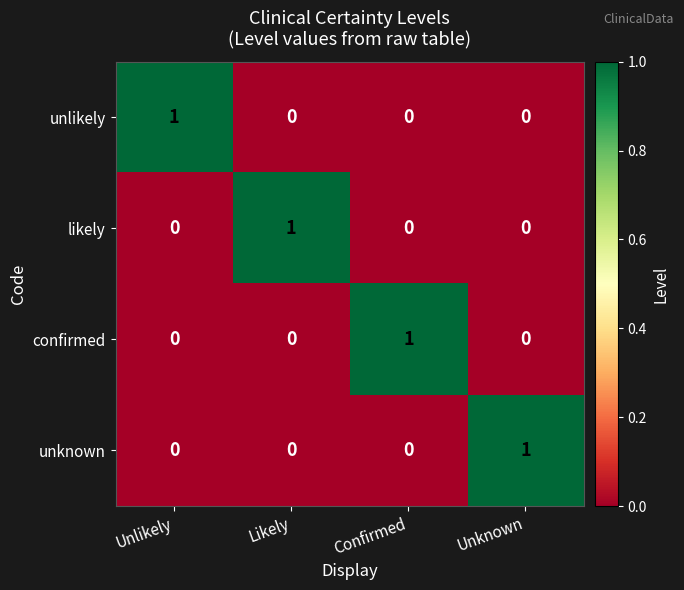

At which label does unlikely reach its peak?

Unlikely